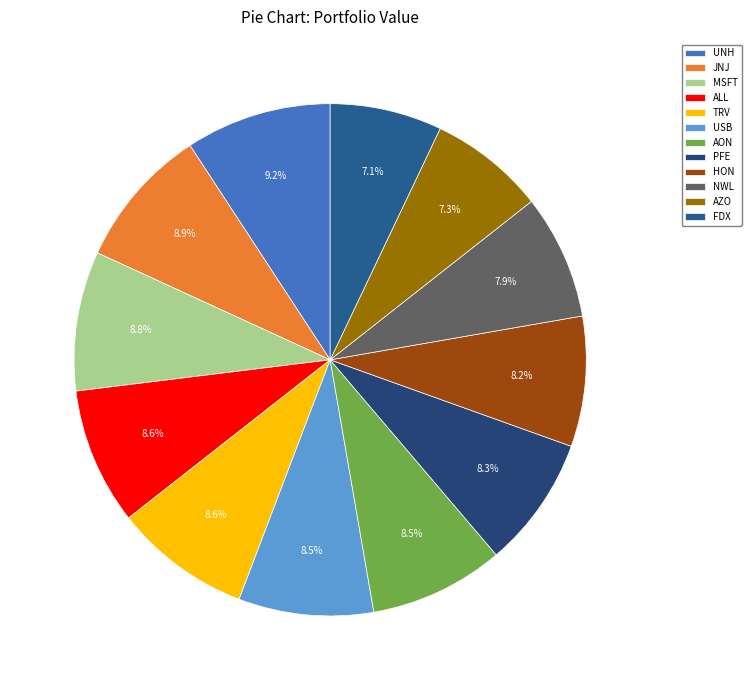

Count the number of slices in the pie.

12